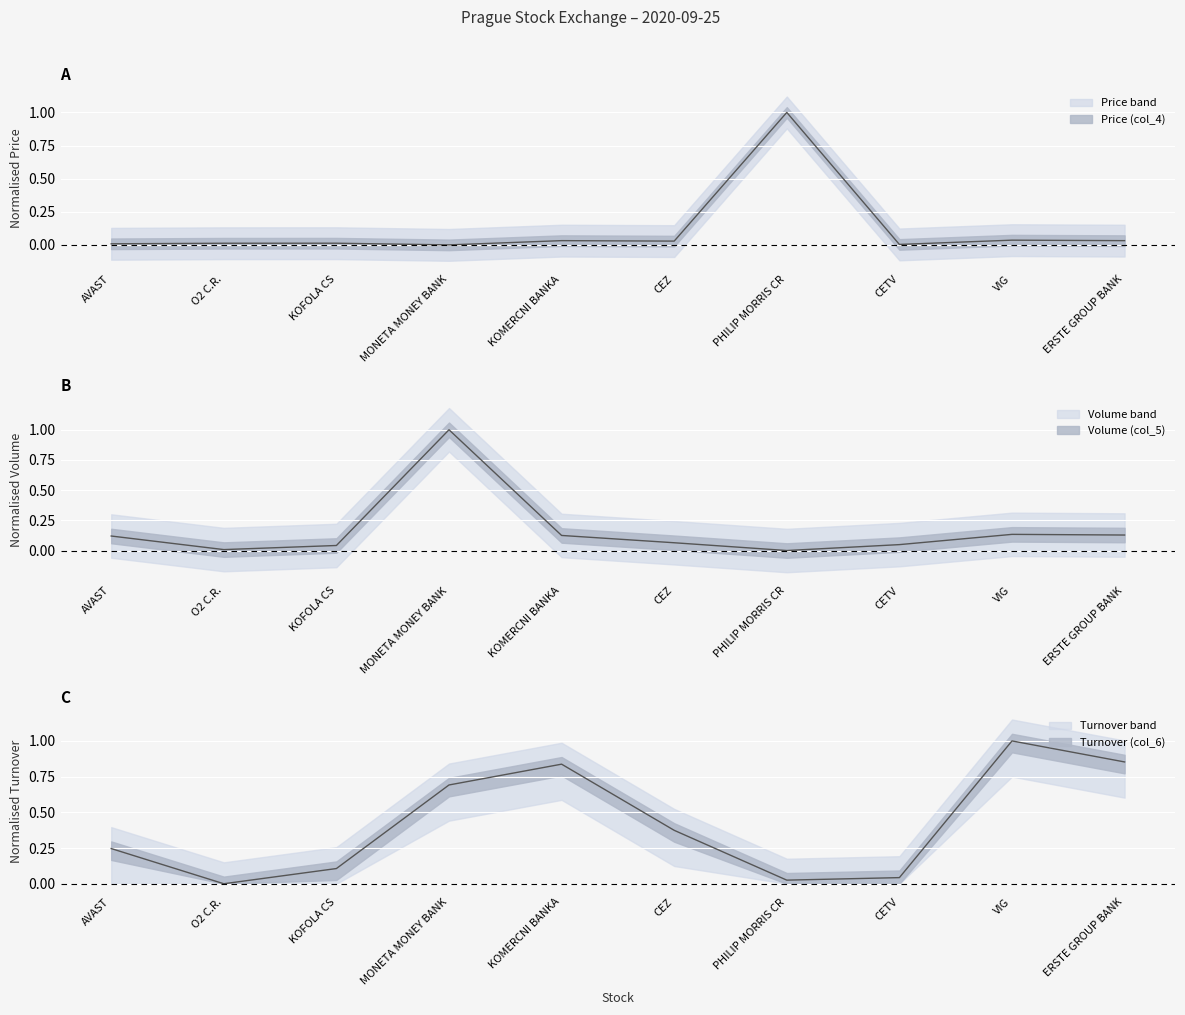

How many interior local peaks does the Turnover (col_6) series have?

2